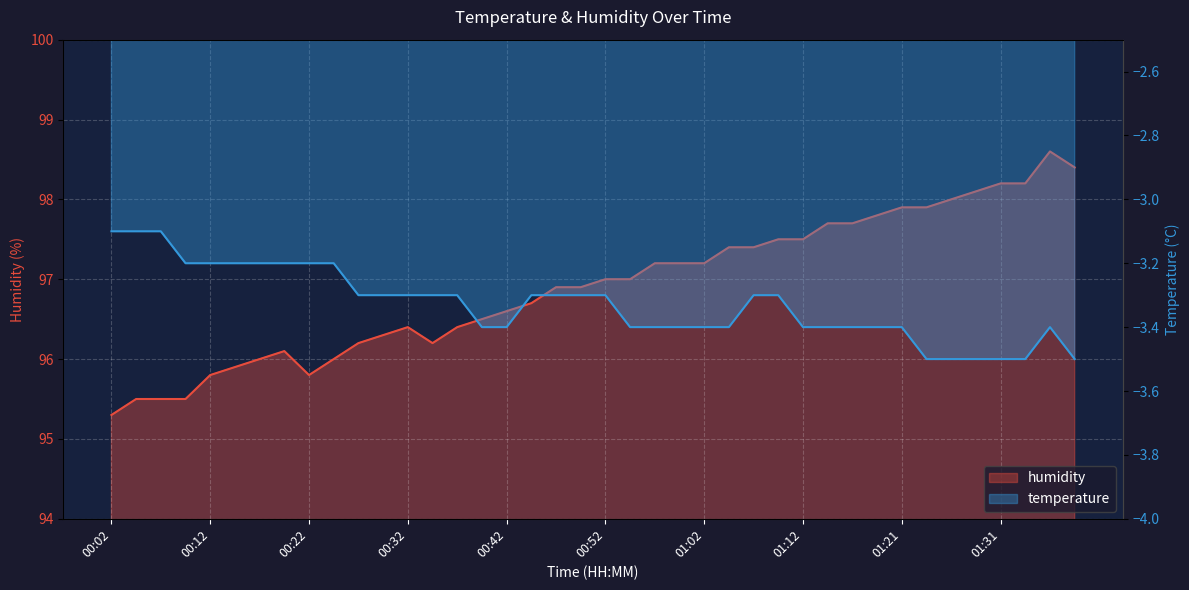

Reading right to left, what are all the values shown in this chart?

98.4	98.6	98.2	98.2	98.1	98.0	97.9	97.9	97.8	97.7	97.7	97.5	97.5	97.4	97.4	97.2	97.2	97.2	97.0	97.0	96.9	96.9	96.7	96.6	96.5	96.4	96.2	96.4	96.3	96.2	96.0	95.8	96.1	96.0	95.9	95.8	95.5	95.5	95.5	95.3